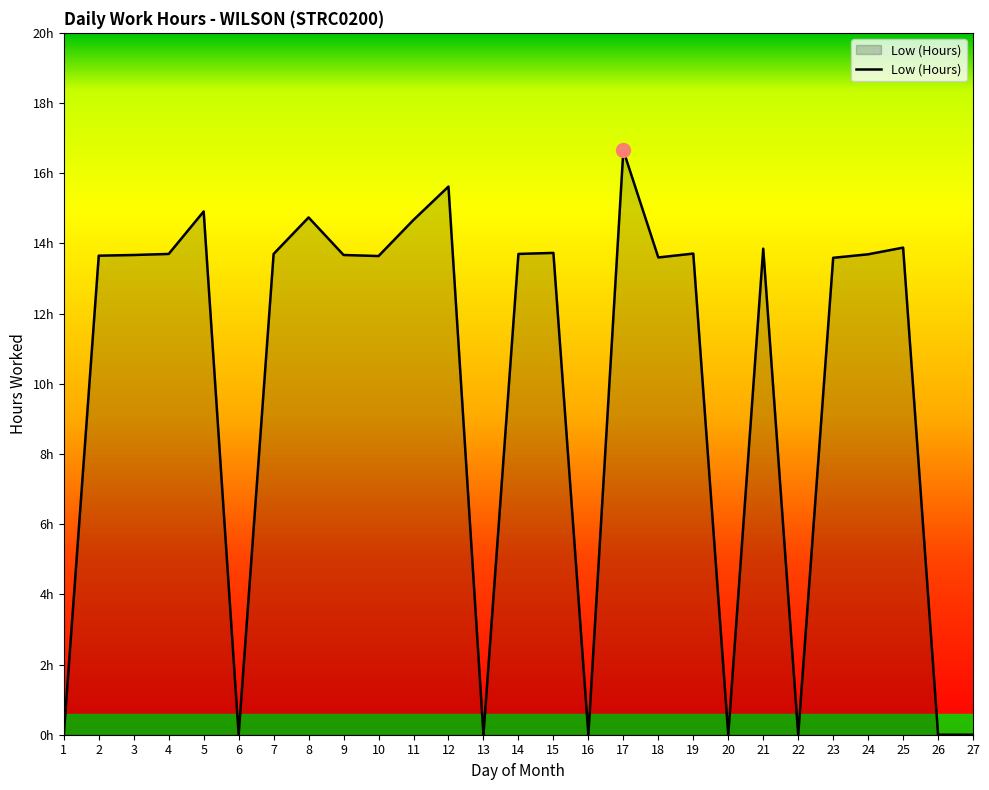

List the labels in order of value, largest first.

17, 12, 5, 8, 11, 25, 21, 15, 19, 4, 7, 14, 24, 3, 9, 2, 10, 18, 23, 1, 6, 13, 16, 20, 22, 26, 27